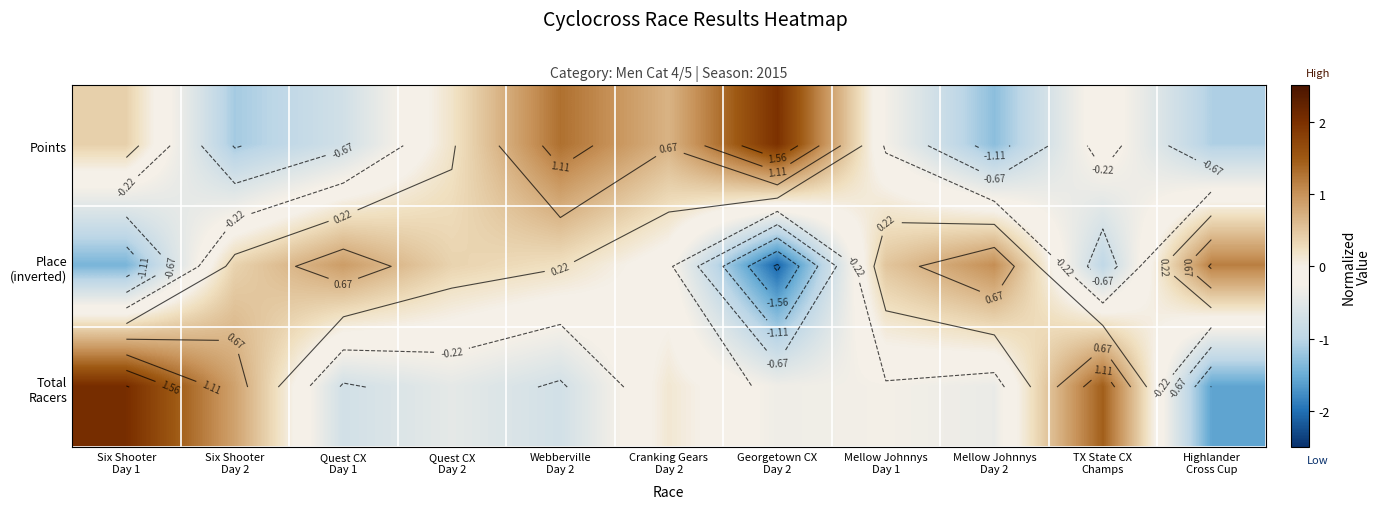

True or false: Total Racers has a value of -0.1 at Quest CX Day 2.

False